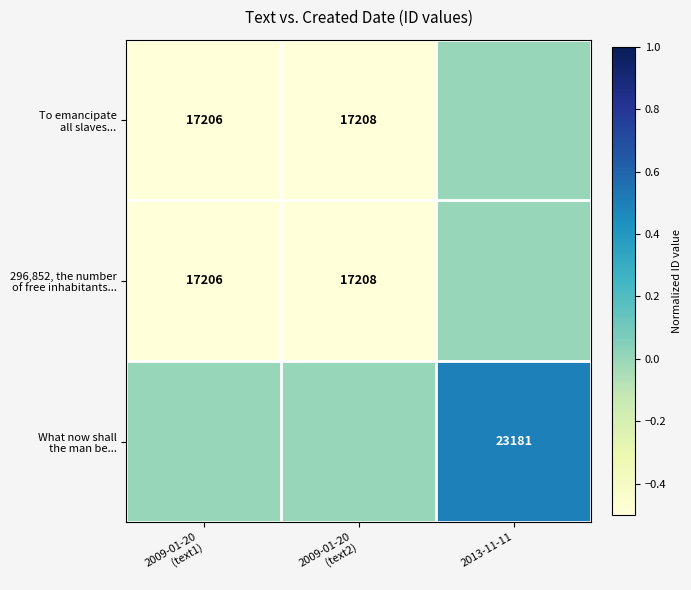

How many What now shall the man be... values are between 0 and 1?

3